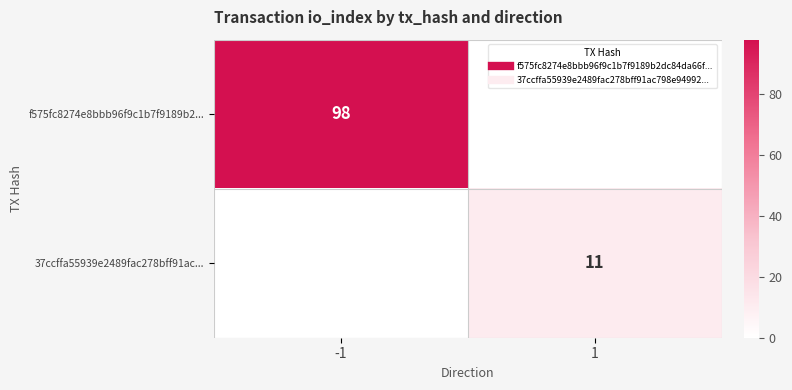

Is the value of f575fc8274e8bbb96f9c1b7f9189b2... at -1 greater than the value of 37ccffa55939e2489fac278bff91ac... at 1?

Yes